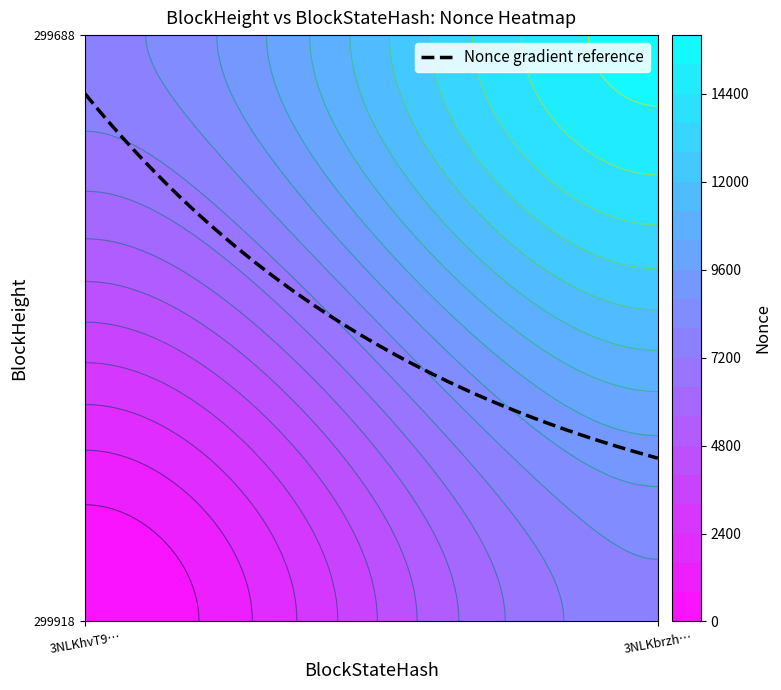

Count the 299918 values in the range 0 to 15513.

2